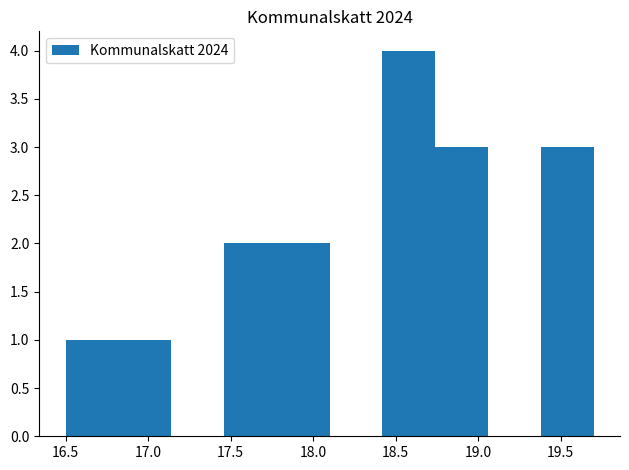

Reading left to right, list every bar in this chart as the range it spans on the x-axis followed by its height. Neither the bar edges nor the heights are printed on the chart, so give them approximately, as read against the axes.

16.50 to 16.82: 1
16.82 to 17.14: 1
17.14 to 17.46: 0
17.46 to 17.78: 2
17.78 to 18.10: 2
18.10 to 18.42: 0
18.42 to 18.74: 4
18.74 to 19.06: 3
19.06 to 19.38: 0
19.38 to 19.70: 3